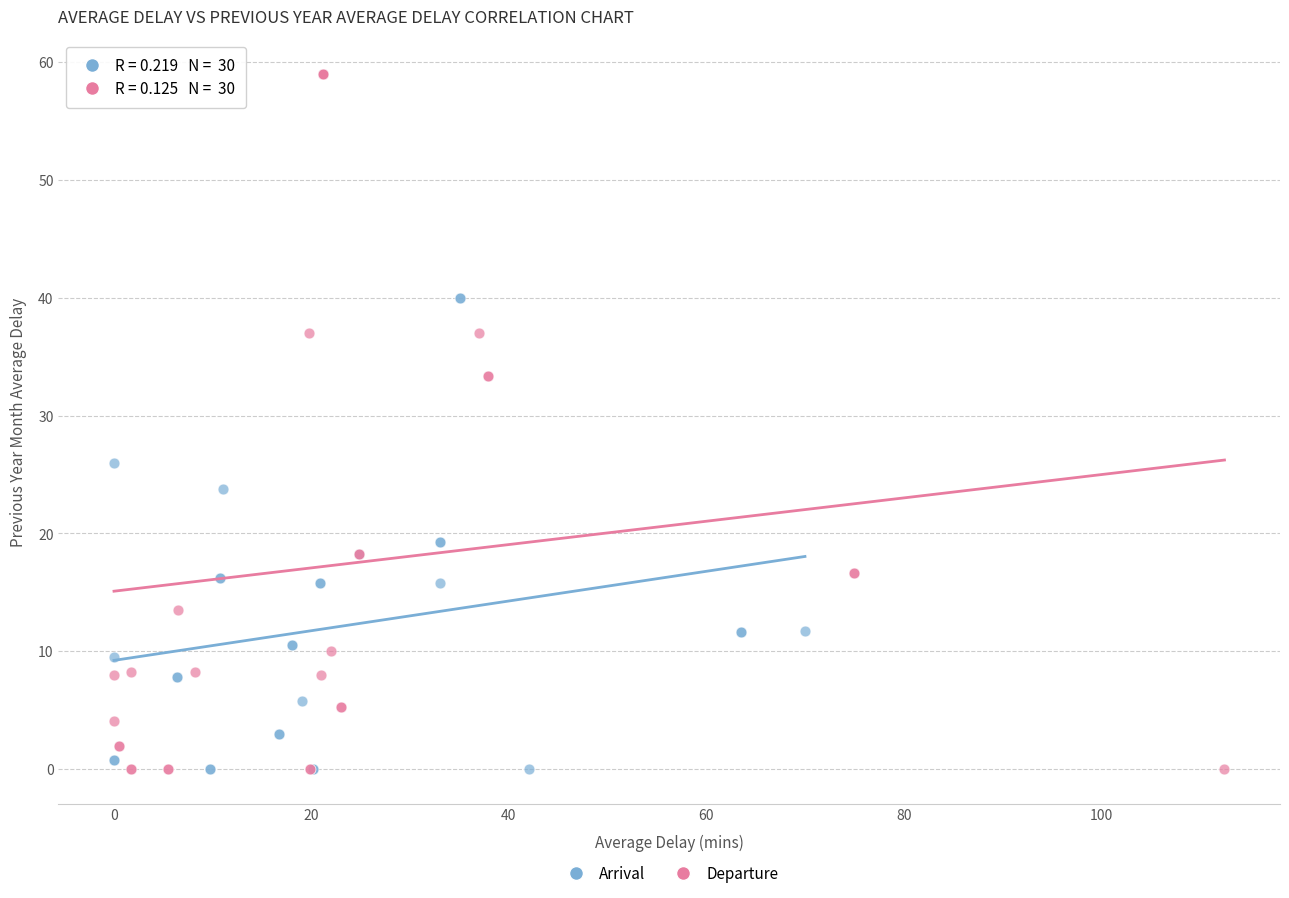

Which series contains the highest Y value?

Departure